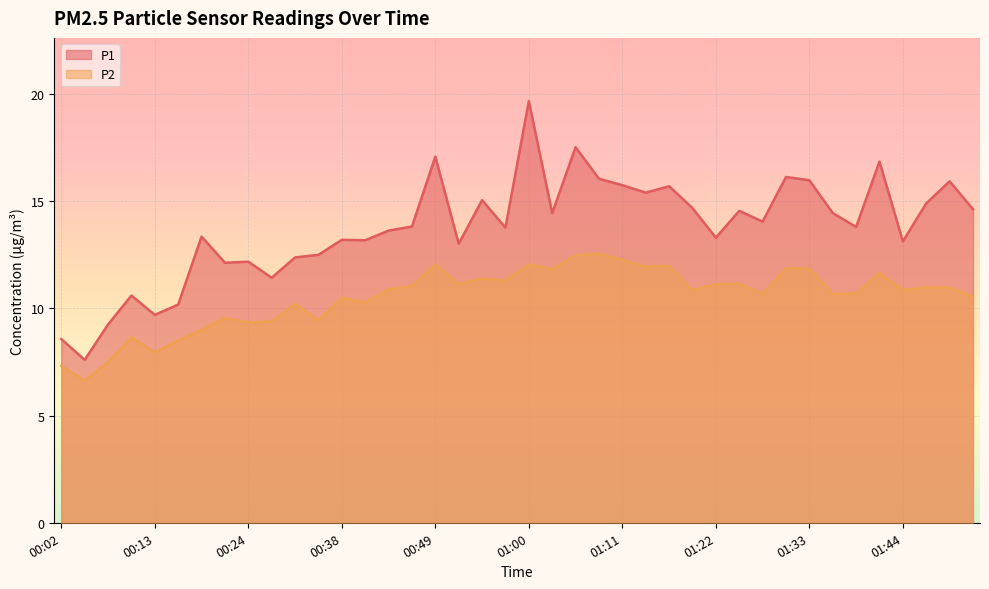

Between 01:27 and 01:49, which series saw the biggest shift?

P1